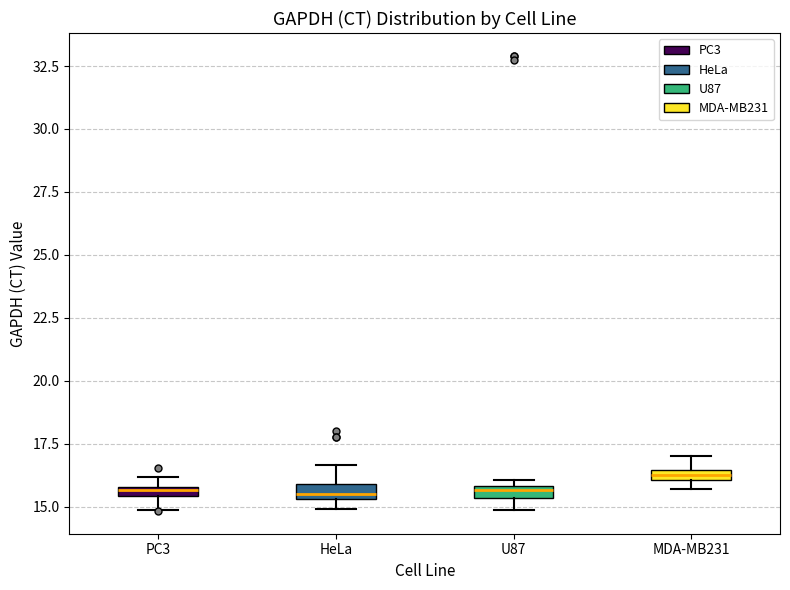

Which box's median line is the highest?

MDA-MB231